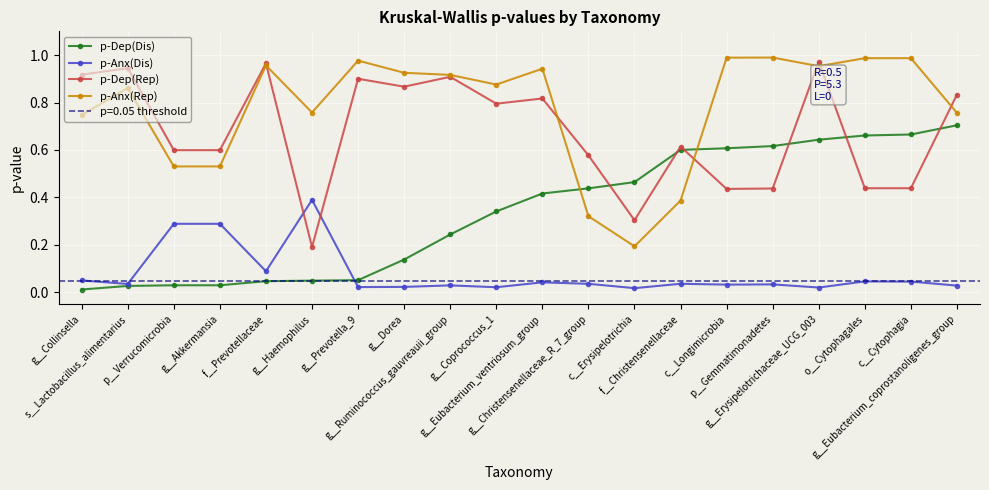

What is the sum of the p-Dep(Rep) values at g__Coprococcus_1 and f__Prevotellaceae?

1.8